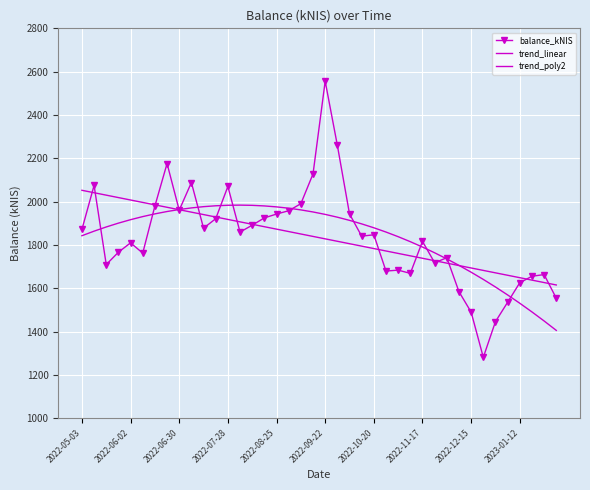

How many lines are shown in the chart?

3